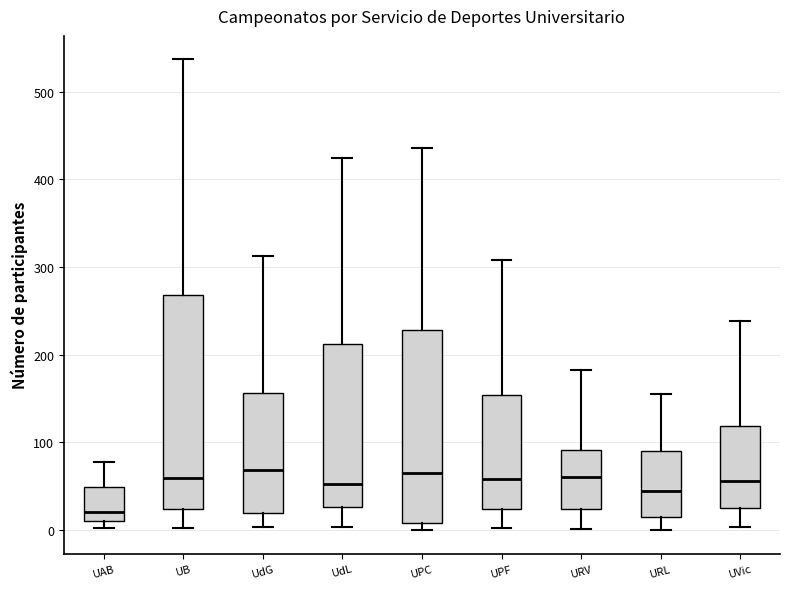

Reading left to right, transcribe this box plot: for each box, give where its median line is, the range the box spans, and where its two whiskers end, as read against the y-axis. The values are not printed on the chart, so give them approximately, as read against the axis.

UAB: median 20, box 10 to 50, whiskers 0 to 80
UB: median 60, box 20 to 270, whiskers 0 to 540
UdG: median 70, box 20 to 160, whiskers 0 to 310
UdL: median 50, box 30 to 210, whiskers 0 to 420
UPC: median 70, box 10 to 230, whiskers 0 to 440
UPF: median 60, box 20 to 150, whiskers 0 to 310
URV: median 60, box 20 to 90, whiskers 0 to 180
URL: median 50, box 10 to 90, whiskers 0 to 160
UVic: median 60, box 30 to 120, whiskers 0 to 240